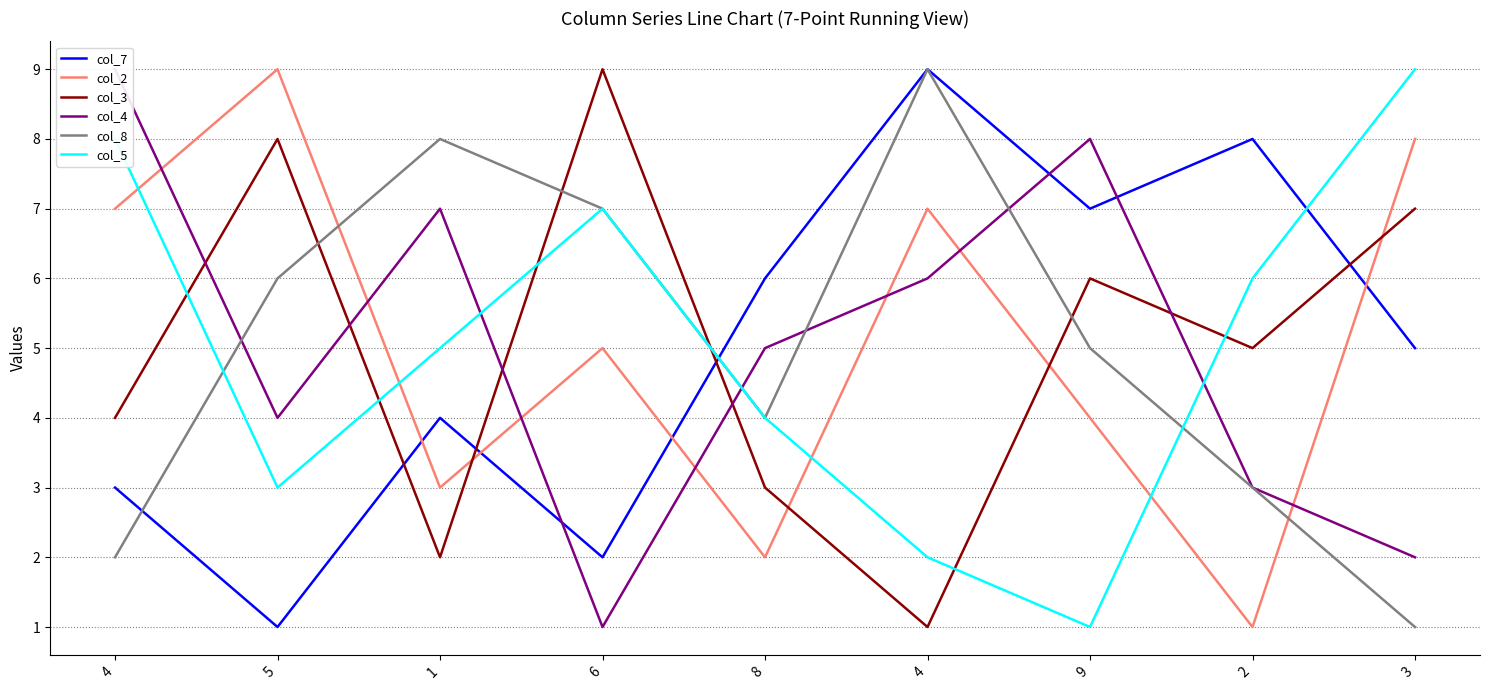

At which label does col_8 reach its minimum?

3